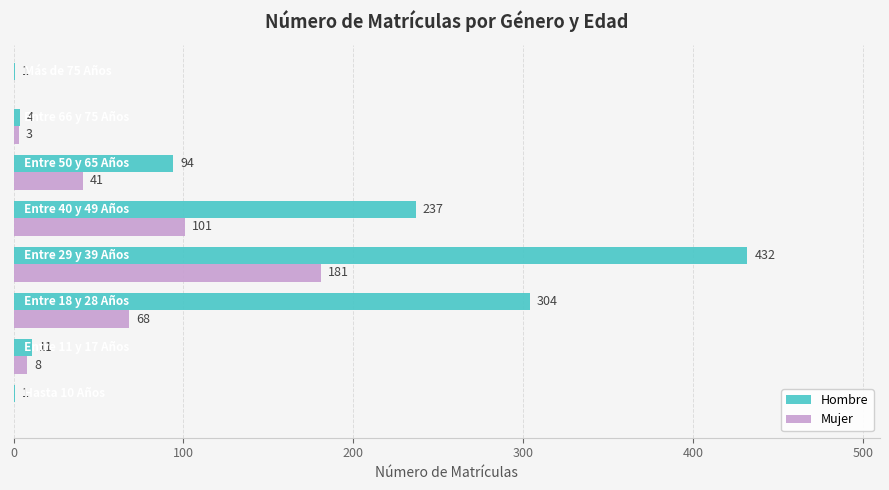

What is the maximum value shown in the chart?

432